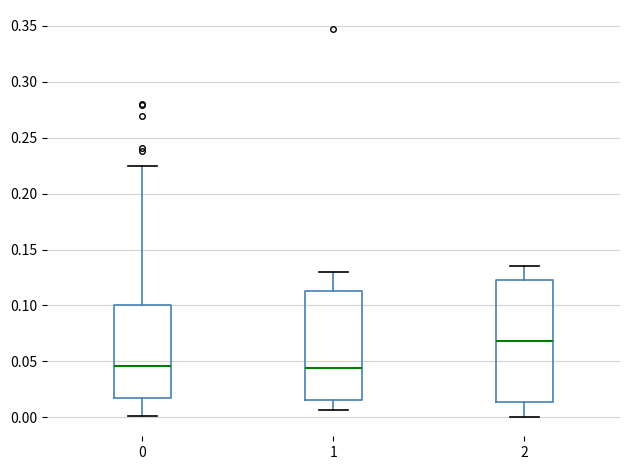

Comparing the boxes themselves (not the whiskers), which one is the tallest?

2